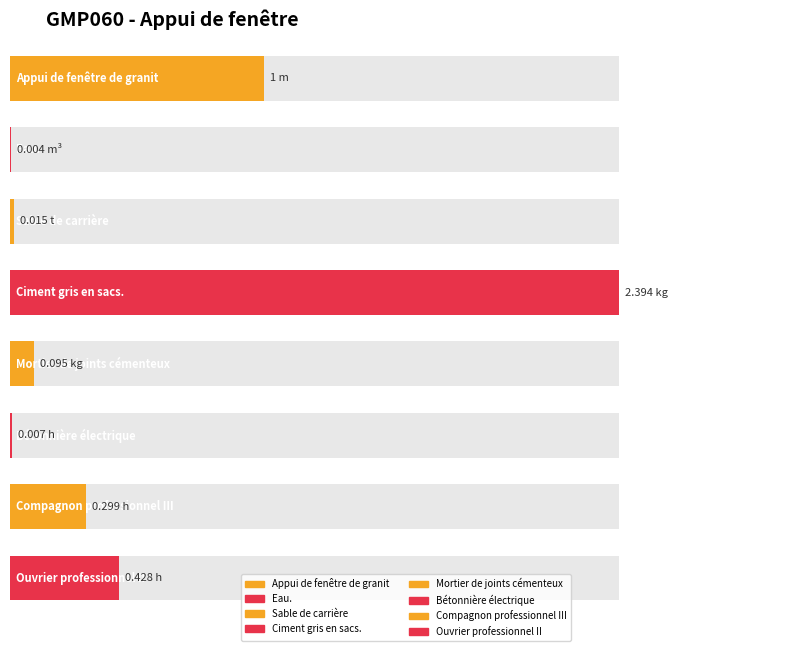

Reading left to right, extract all data points from this chart.

Appui de fenêtre de granit=1.0	Eau.=0.0	Sable de carrière=0.0	Ciment gris en sacs.=2.4	Mortier de joints cémenteux=0.1	Bétonnière électrique=0.0	Compagnon professionnel III=0.3	Ouvrier professionnel II=0.4